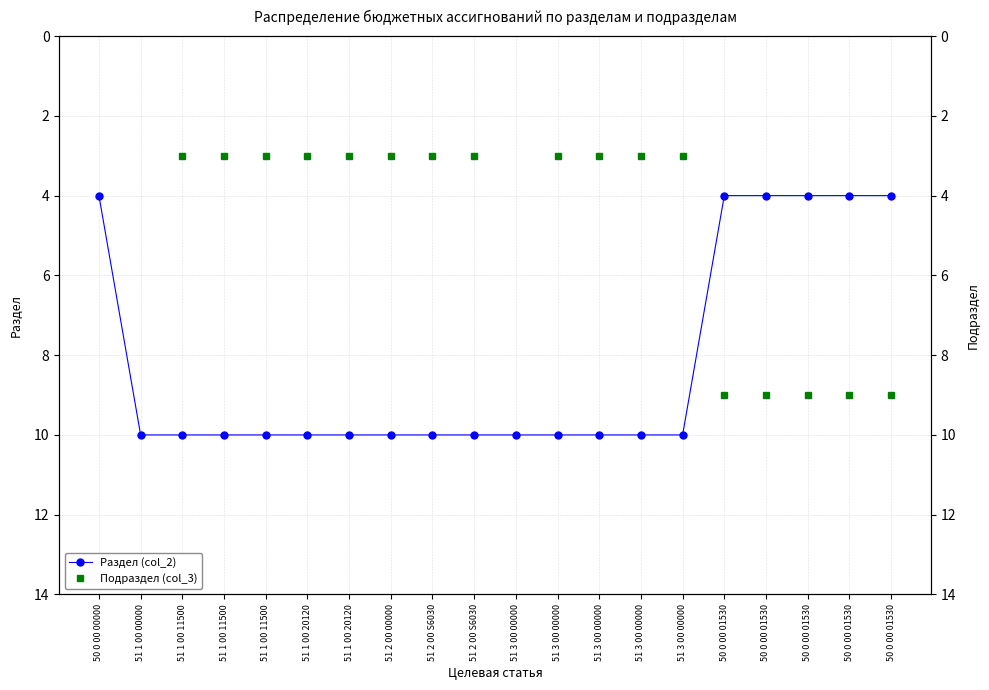

Between 51 2 00 S6030 and 51 1 00 20120, which is larger?

51 2 00 S6030